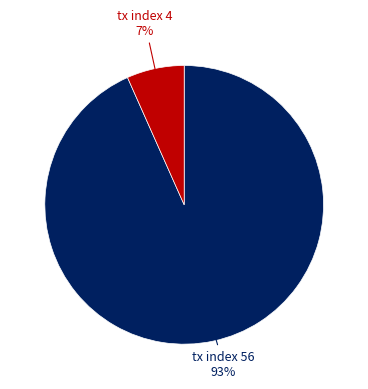

Which slice is the largest?

tx index 56